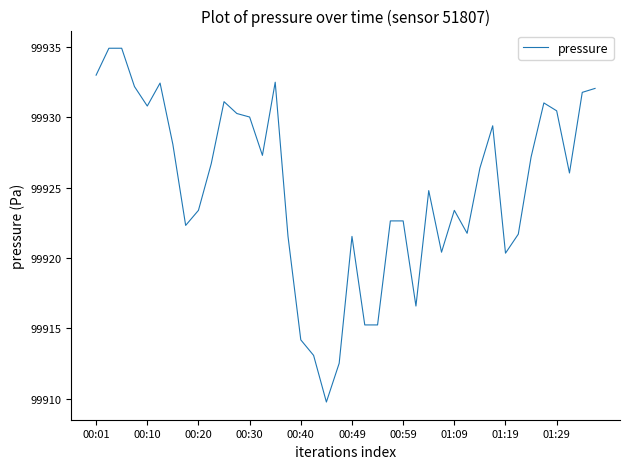

What is the greatest value displayed?

99934.9